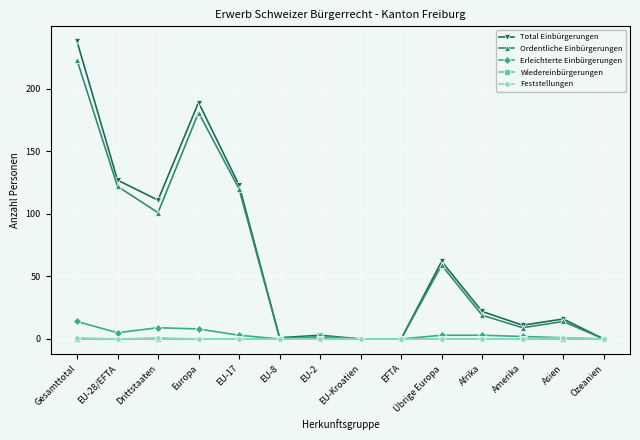

How many distinct data groups are displayed?

5